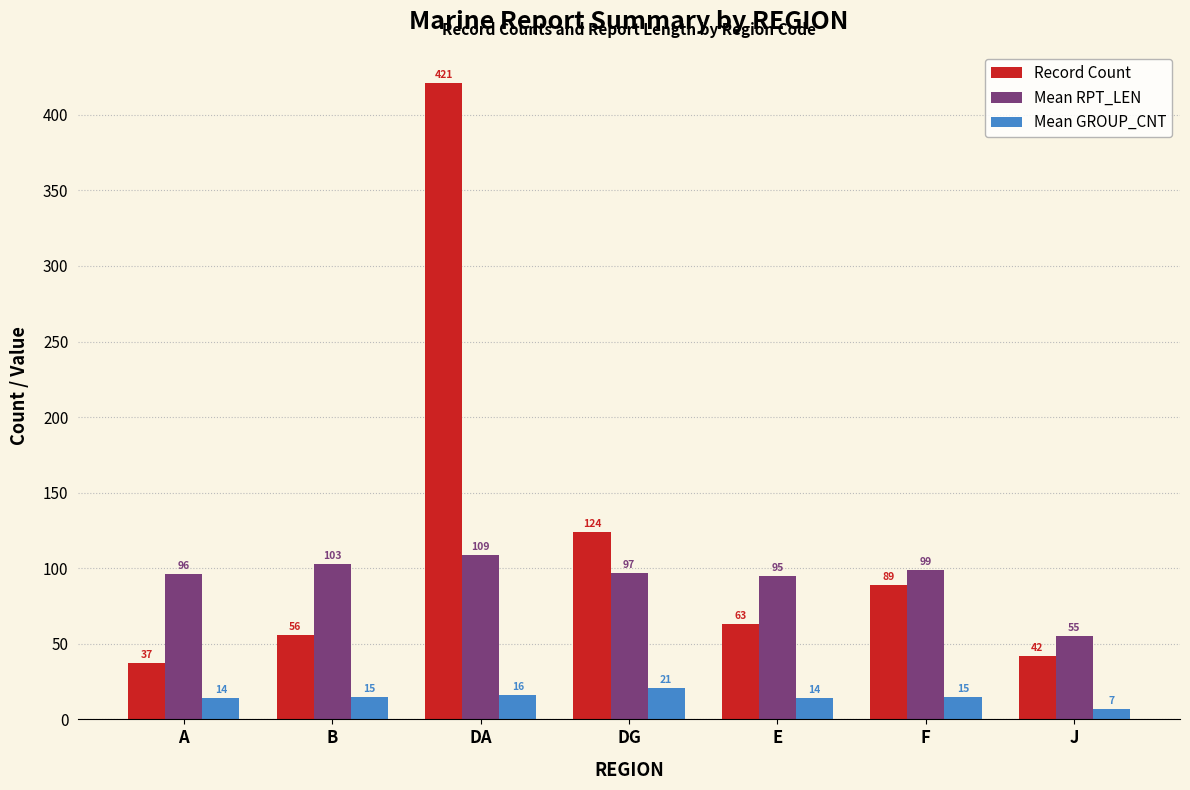

List the series in order of their overall mean, lowest first.

Mean GROUP_CNT, Mean RPT_LEN, Record Count